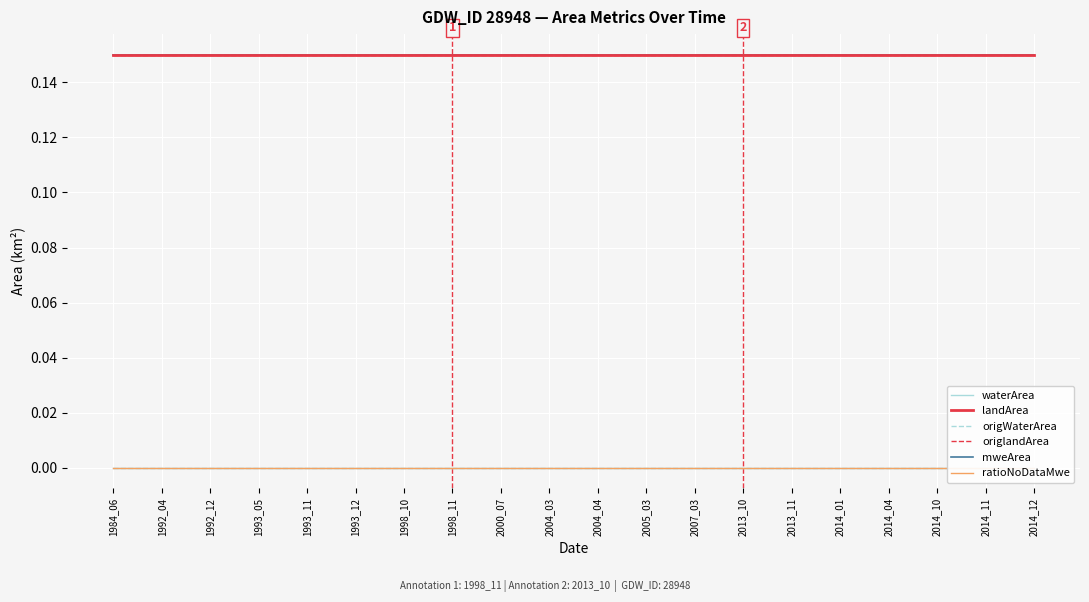

Reading right to left, what are all the values shown in this chart?

waterArea: 0.0	0.0	0.0	0.0	0.0	0.0	0.0	0.0	0.0	0.0	0.0	0.0	0.0	0.0	0.0	0.0	0.0	0.0	0.0	0.0
landArea: 0.1	0.1	0.1	0.1	0.1	0.1	0.1	0.1	0.1	0.1	0.1	0.1	0.1	0.1	0.1	0.1	0.1	0.1	0.1	0.1
origWaterArea: 0.0	0.0	0.0	0.0	0.0	0.0	0.0	0.0	0.0	0.0	0.0	0.0	0.0	0.0	0.0	0.0	0.0	0.0	0.0	0.0
origlandArea: 0.1	0.1	0.1	0.1	0.1	0.1	0.1	0.1	0.1	0.1	0.1	0.1	0.1	0.1	0.1	0.1	0.1	0.1	0.1	0.1
mweArea: 0.1	0.1	0.1	0.1	0.1	0.1	0.1	0.1	0.1	0.1	0.1	0.1	0.1	0.1	0.1	0.1	0.1	0.1	0.1	0.1
ratioNoDataMwe: 0.0	0.0	0.0	0.0	0.0	0.0	0.0	0.0	0.0	0.0	0.0	0.0	0.0	0.0	0.0	0.0	0.0	0.0	0.0	0.0